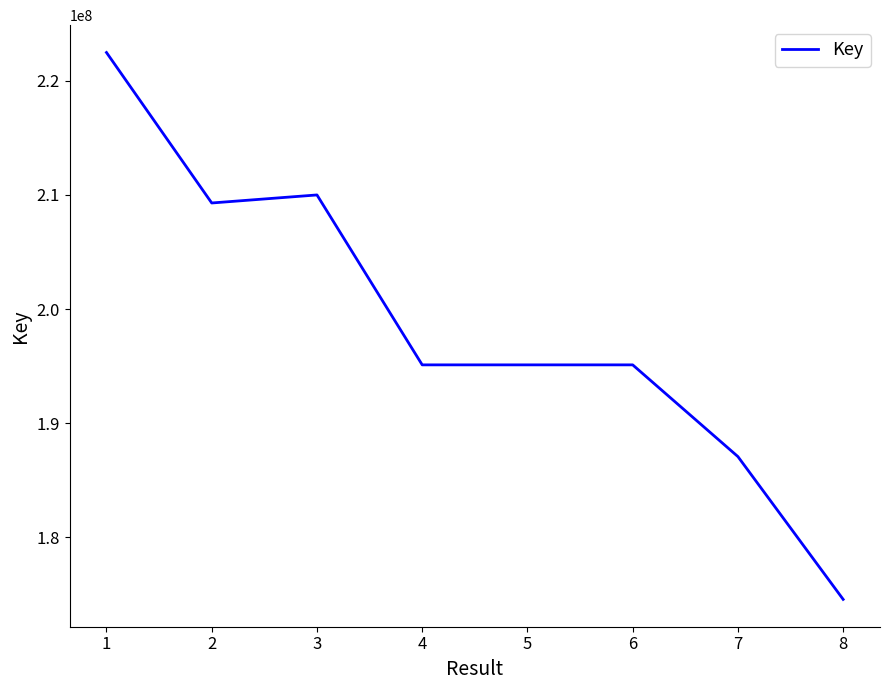

What is the average value?

198590541